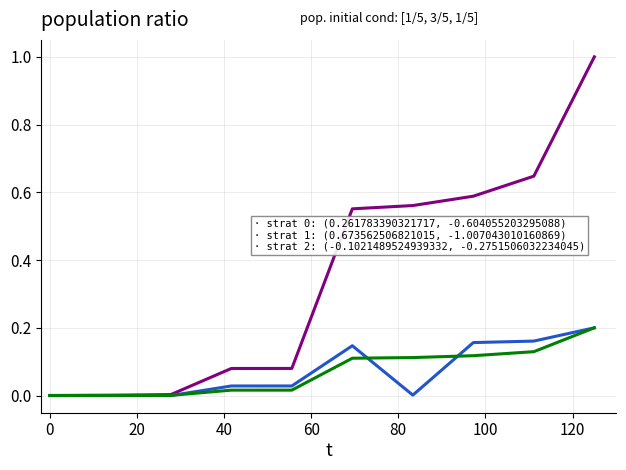

What is the maximum value shown in the chart?

1.0